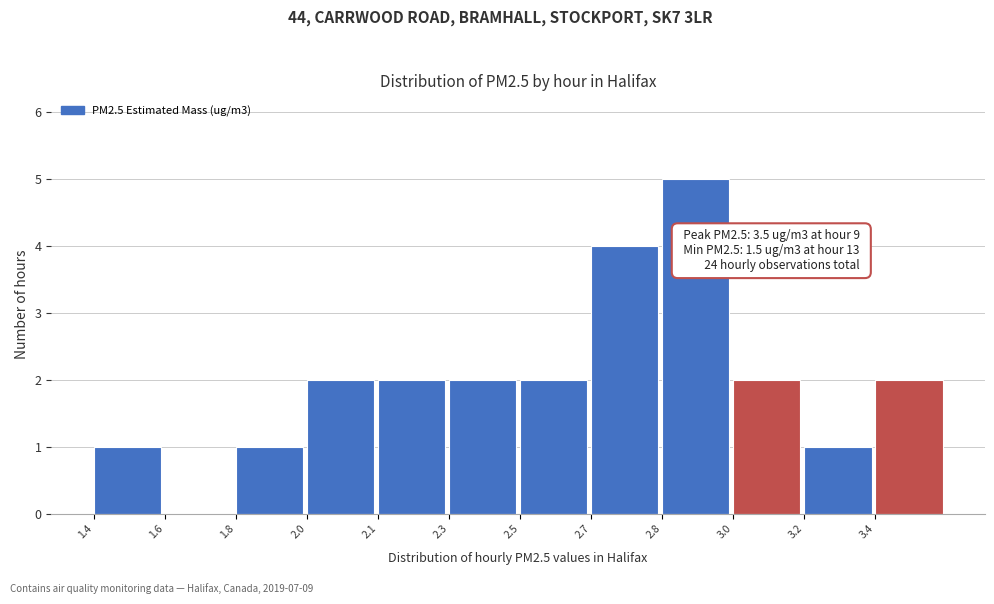

Reading right to left, extract all data points from this chart.

3.4=2	3.2=1	3.0=2	2.8=5	2.7=4	2.5=2	2.3=2	2.1=2	2.0=2	1.8=1	1.6=0	1.4=1